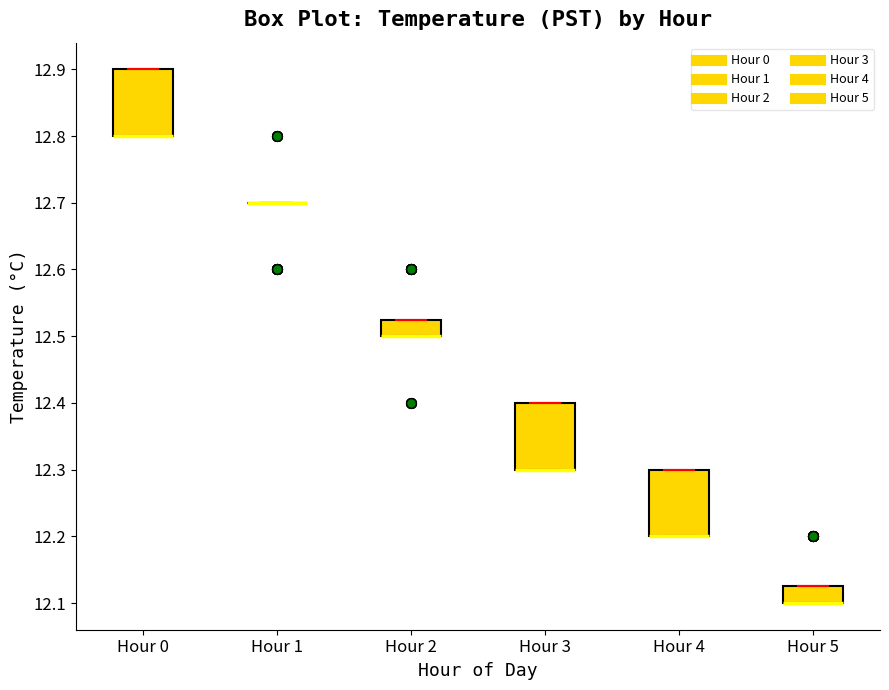

Reading left to right, read every box against the y-axis: the position of its median line, the range the box covers, and the ends of its whiskers. The values are not printed on the chart, so give them approximately, as read against the axis.

Hour 0: median 12.80 (drawn on the box's lower edge), box 12.80 to 12.90, whiskers 12.80 to 12.90
Hour 1: box collapsed to a line at 12.70, whiskers 12.70 to 12.70
Hour 2: median 12.50 (drawn on the box's lower edge), box 12.50 to 12.53, whiskers 12.50 to 12.53
Hour 3: median 12.30 (drawn on the box's lower edge), box 12.30 to 12.40, whiskers 12.30 to 12.40
Hour 4: median 12.20 (drawn on the box's lower edge), box 12.20 to 12.30, whiskers 12.20 to 12.30
Hour 5: median 12.10 (drawn on the box's lower edge), box 12.10 to 12.13, whiskers 12.10 to 12.13